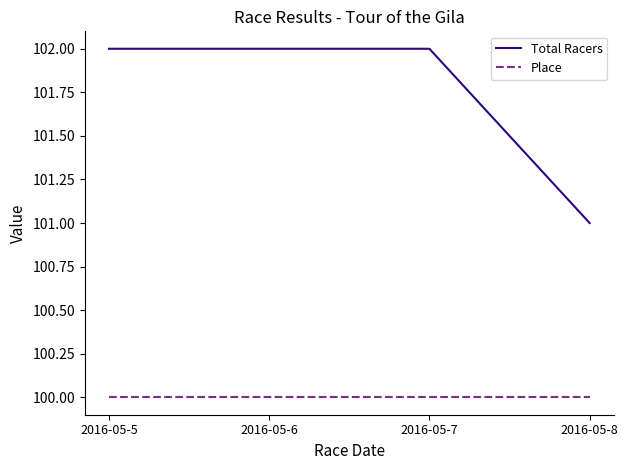

What value does the Total Racers series have at 2016-05-7?

102